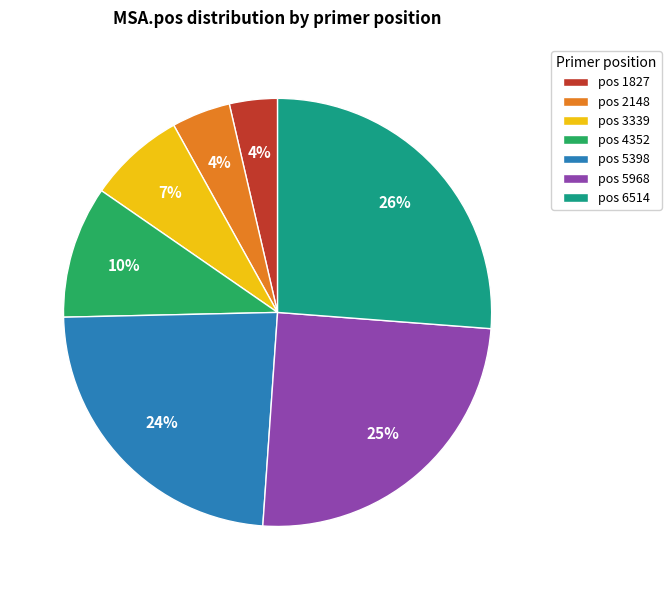

How many slices are in this pie chart?

7